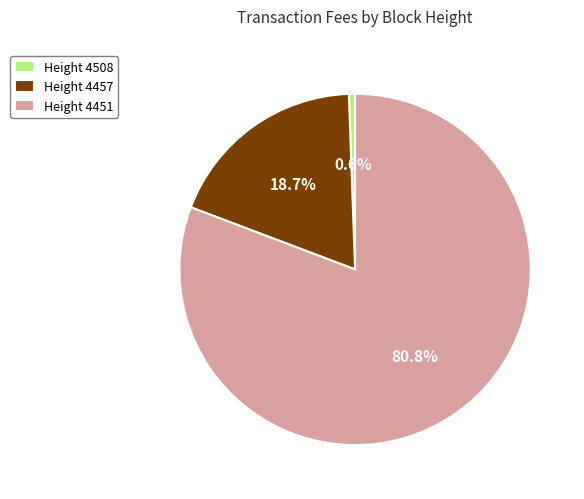

What is the ratio of the value at Height 4451 to the value at Height 4457?

4.3